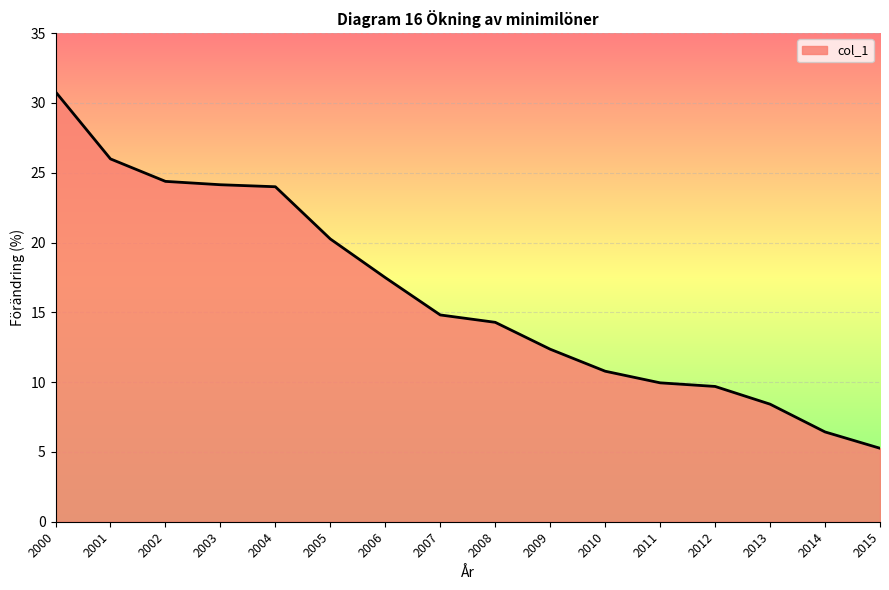

What is the smallest value displayed?

5.3